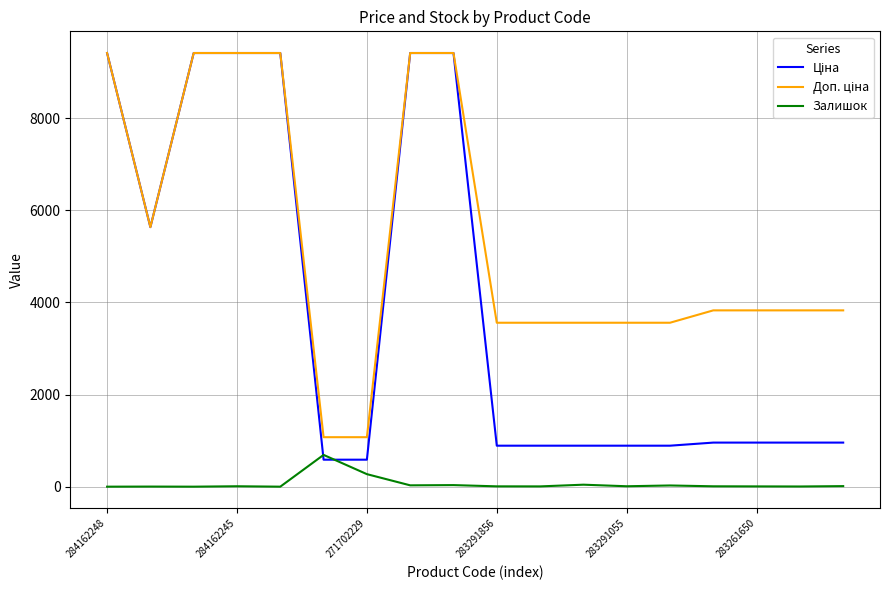

Which series has the widest spread of values?

Ціна